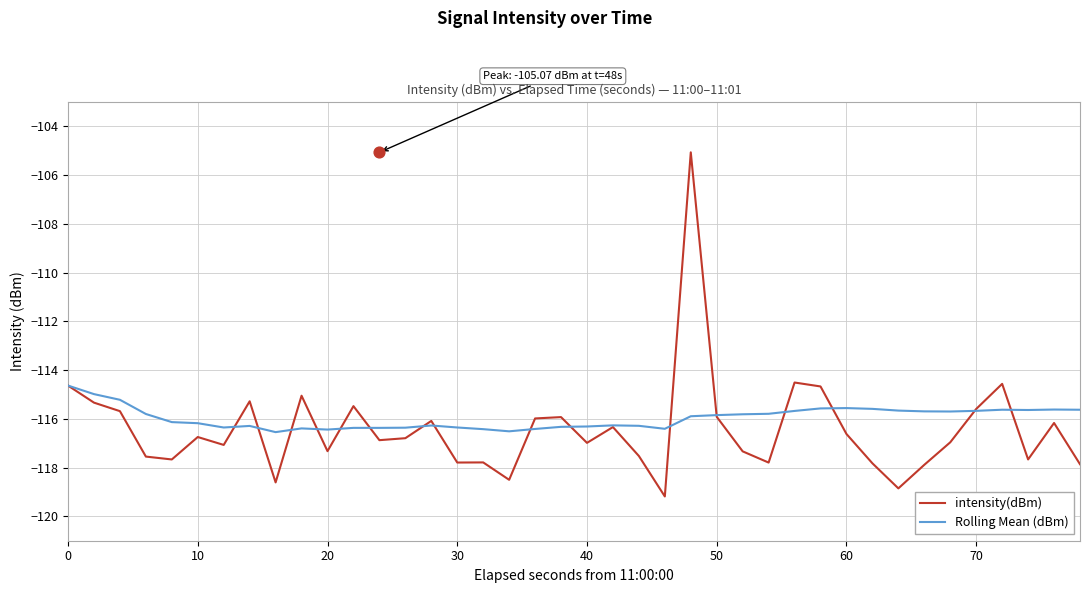

Which series reaches the maximum Y coordinate?

intensity(dBm)